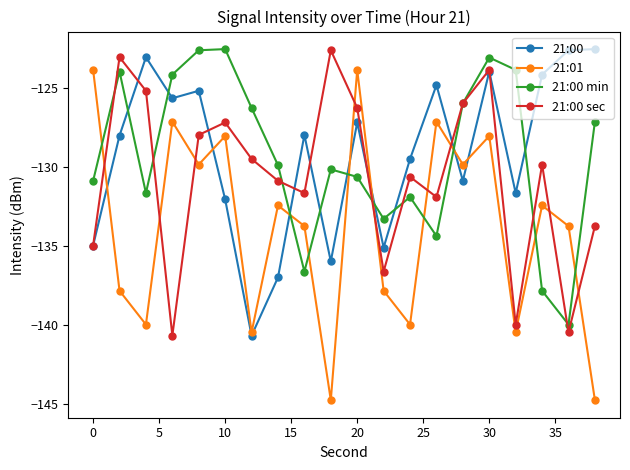

What is the sum of all 21:00 values?

-2583.1